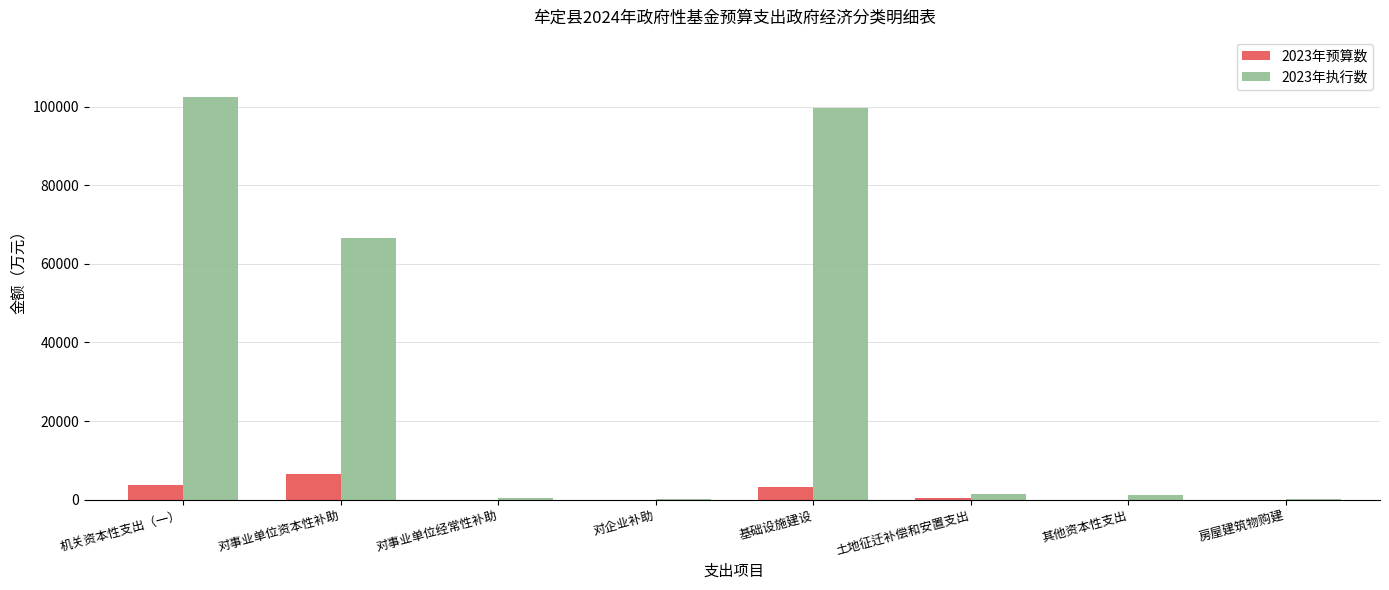

At which category does the chart reach its peak across all series?

机关资本性支出（一）